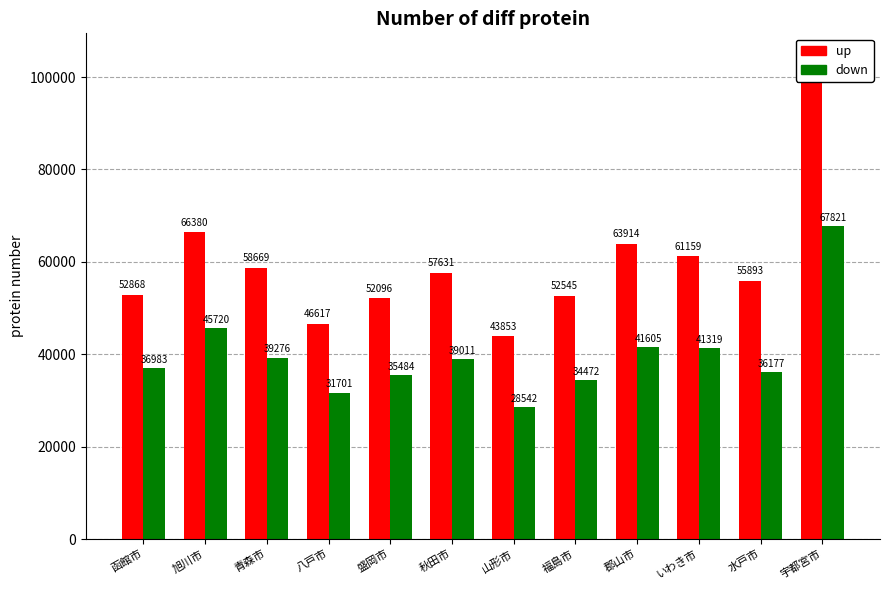

Reading right to left, extract all data points from this chart.

被保険者数: 104241	55893	61159	63914	52545	43853	57631	52096	46617	58669	66380	52868
加入世帯数: 67821	36177	41319	41605	34472	28542	39011	35484	31701	39276	45720	36983